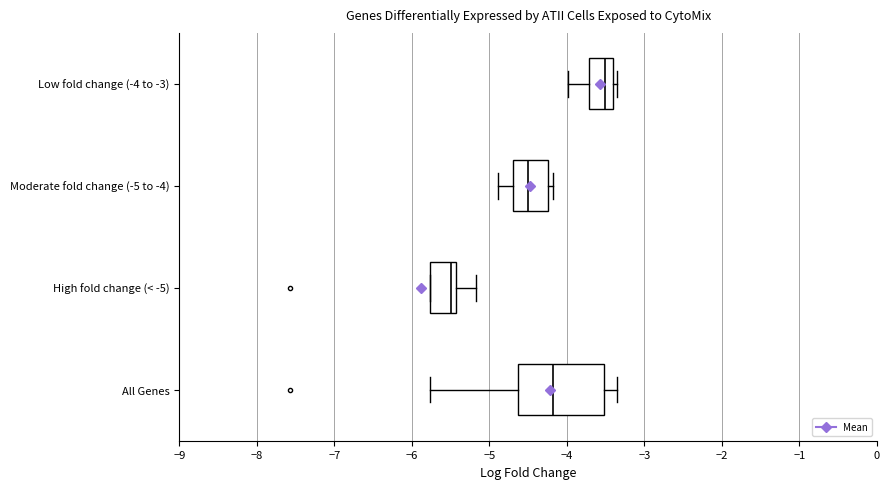

Which box's median line is the furthest to the right?

Low fold change (-4 to -3)